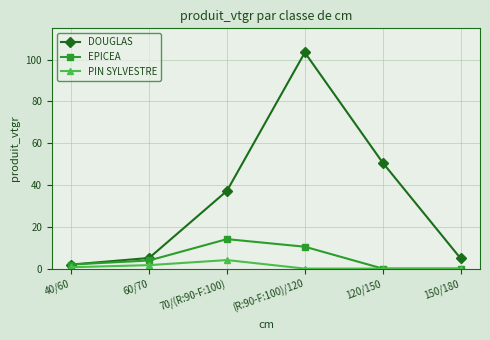

What is the sum of all EPICEA values?

30.4